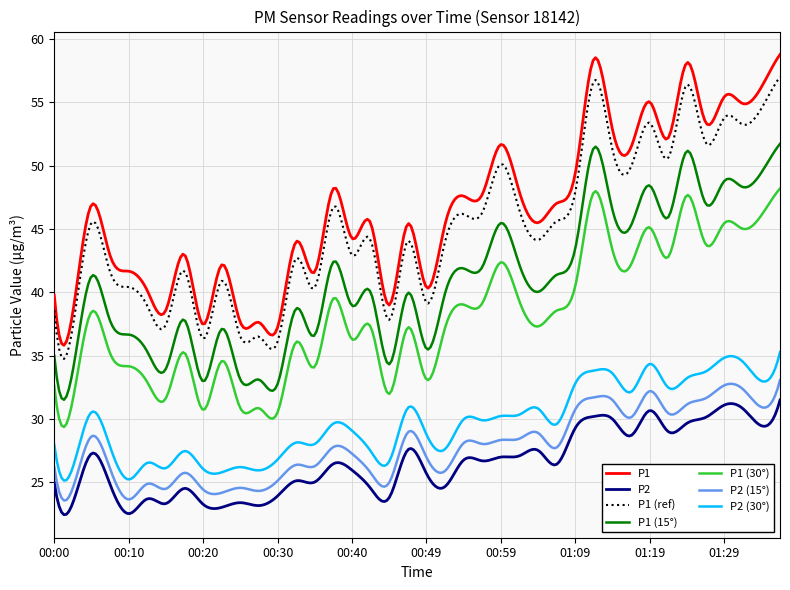

Is this an area chart (filled region under the line)?

No